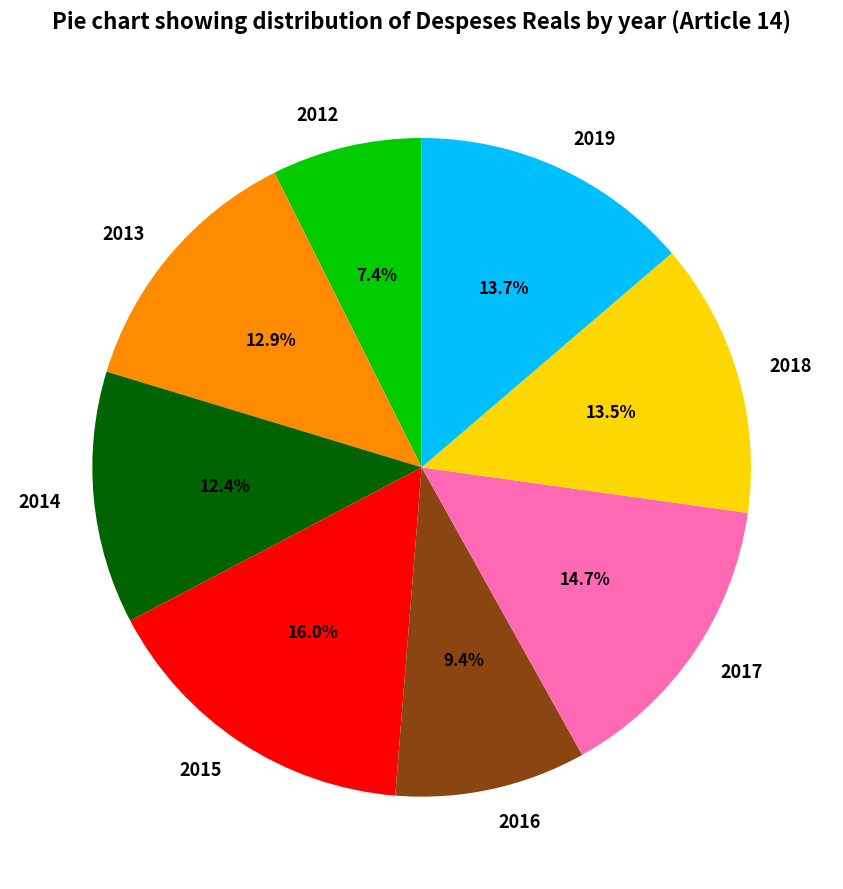

How many segments does this pie chart have?

8